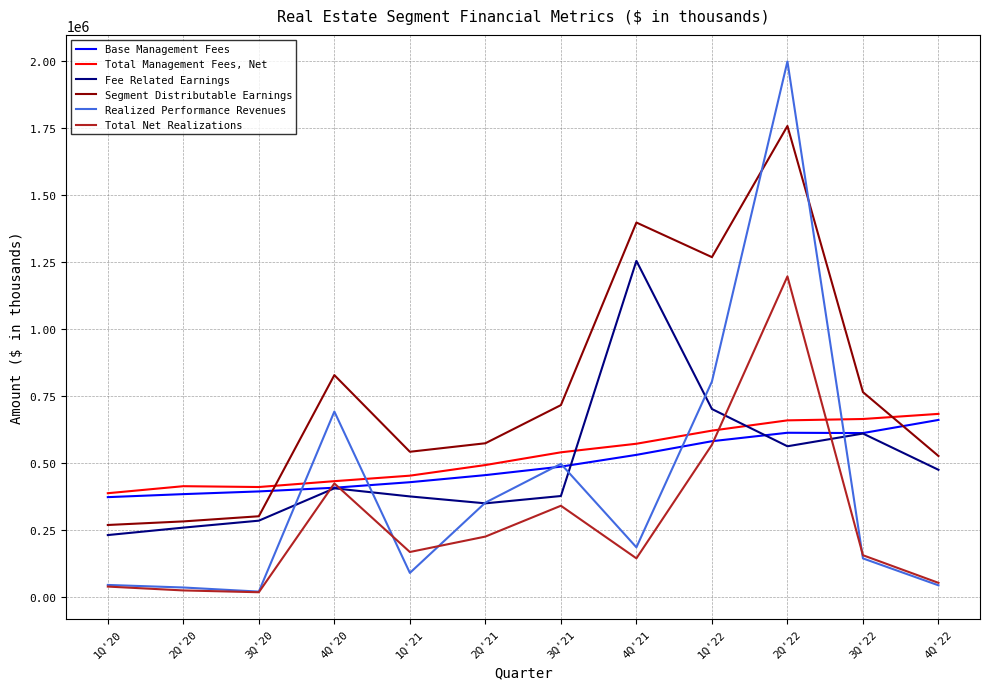

True or false: Total Net Realizations and Fee Related Earnings cross at least once.

True